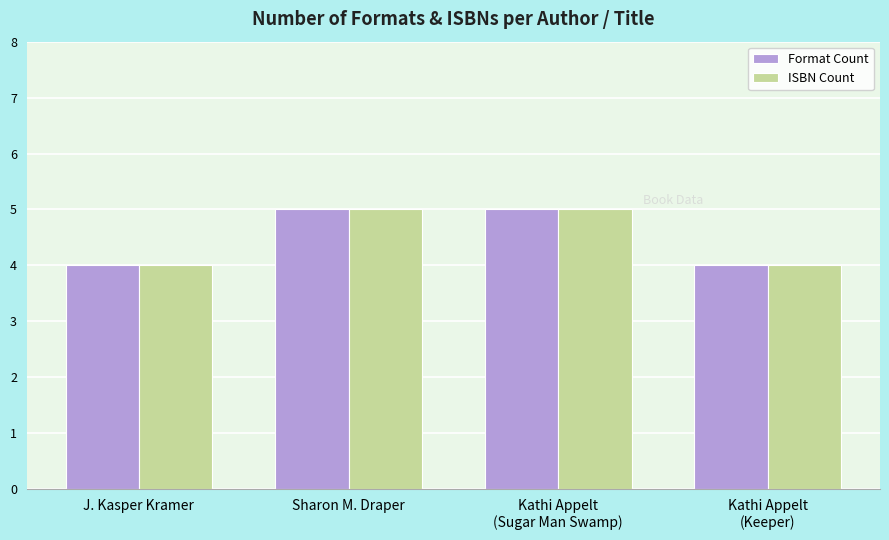

What is the greatest value displayed?

5